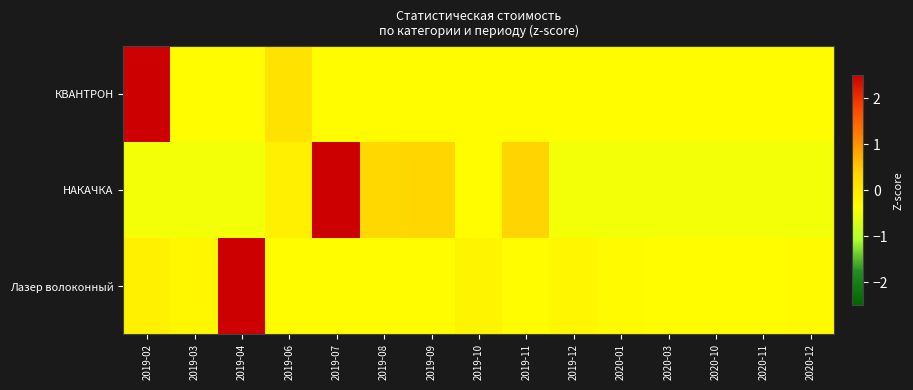

Which label corresponds to the smallest value in the chart?

2019-02